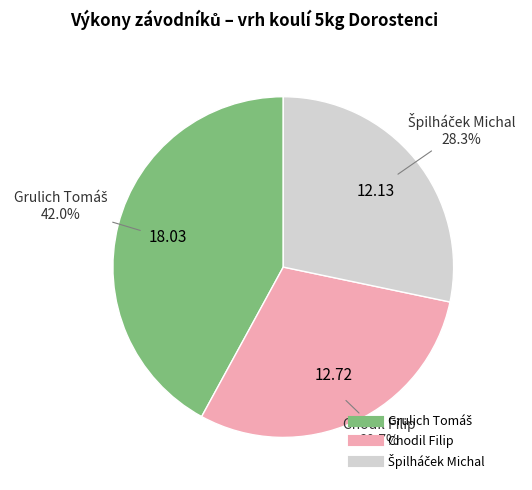

Is there a majority slice in this chart?

No